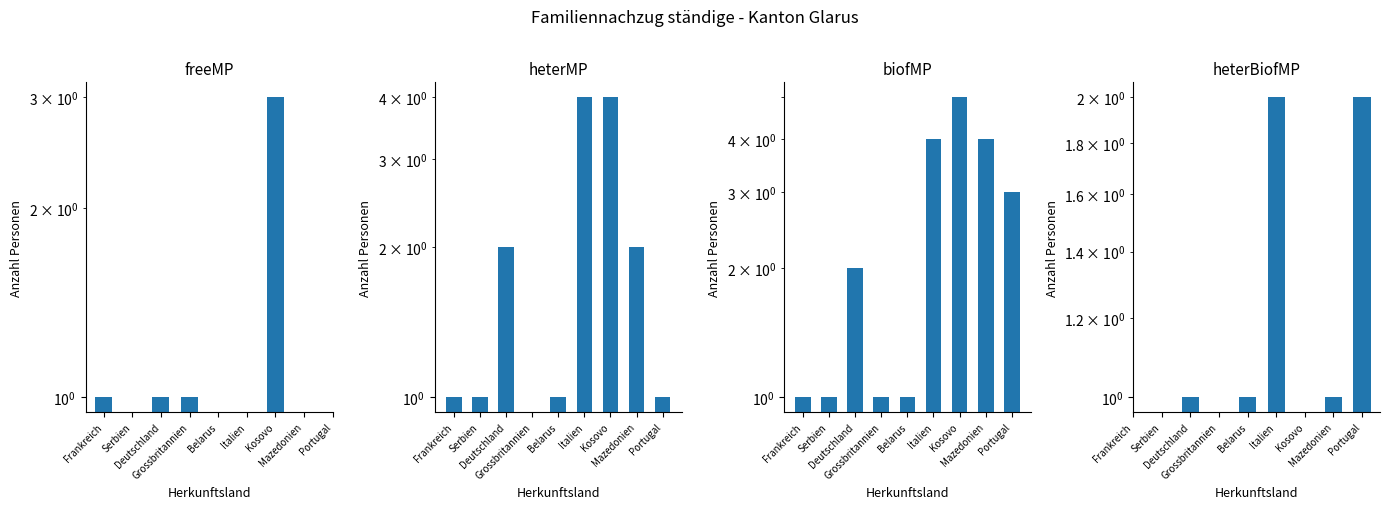

What are all the series names shown in the legend?

Familiennachzug zu Schweizer/-in (Ehepartner), Familiennachzug zu Ausländer/-in (Ehepartner), Total Familiennachzug, Familiennachzug zu Ausländer/-in (Kinder)